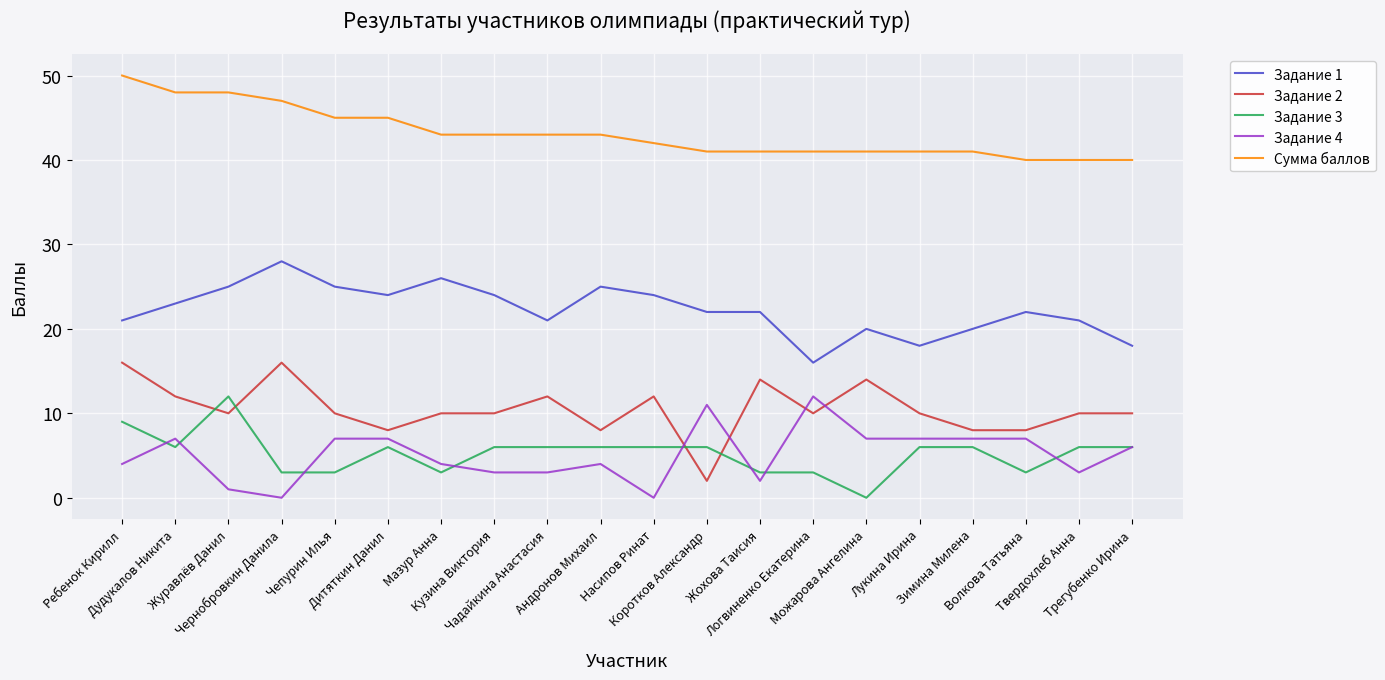

True or false: Задание 1 and Сумма баллов cross at least once.

False